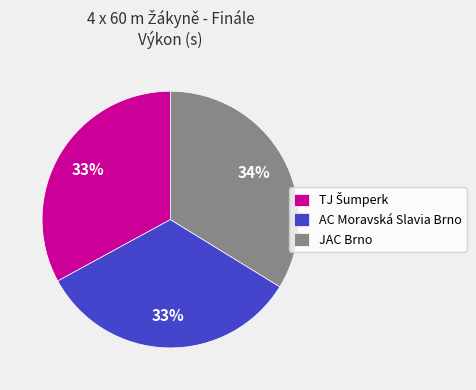

Does JAC Brno account for over 50% of the chart?

No